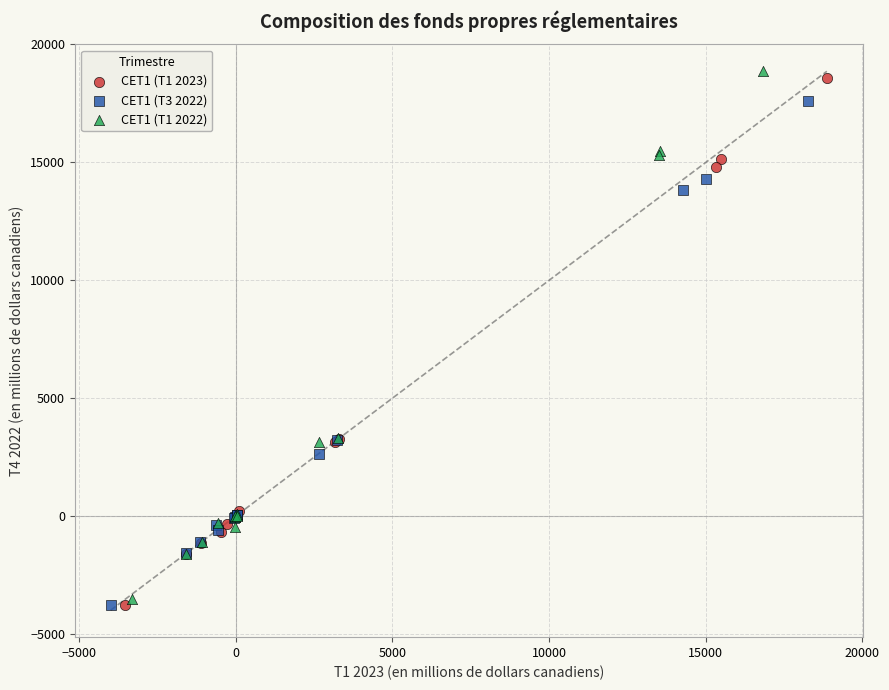

Which series has the largest Y range (max minus min)?

CET1 (T1 2022)